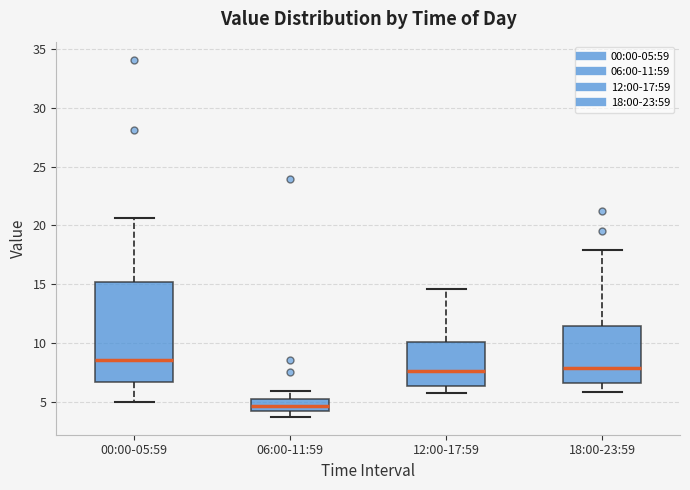

Reading left to right, transcribe this box plot: for each box, give where its median line is, the range the box spans, and where its two whiskers end, as read against the y-axis. The values are not printed on the chart, so give them approximately, as read against the axis.

00:00-05:59: median 8.5, box 6.5 to 15.0, whiskers 5.0 to 20.5
06:00-11:59: median 4.5, box 4.0 to 5.0, whiskers 3.5 to 6.0
12:00-17:59: median 7.5, box 6.5 to 10.0, whiskers 5.5 to 14.5
18:00-23:59: median 8.0, box 6.5 to 11.5, whiskers 6.0 to 18.0